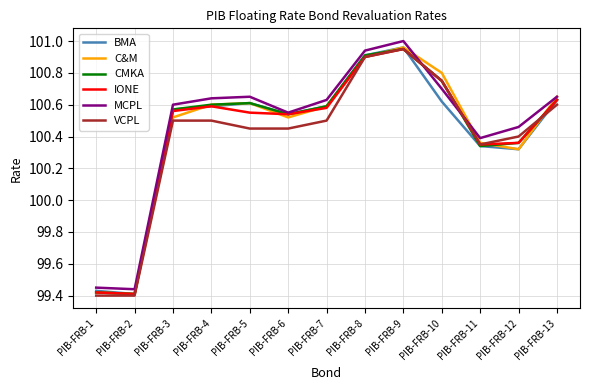

Which category has the highest value in the BMA series?

PIB-FRB-9